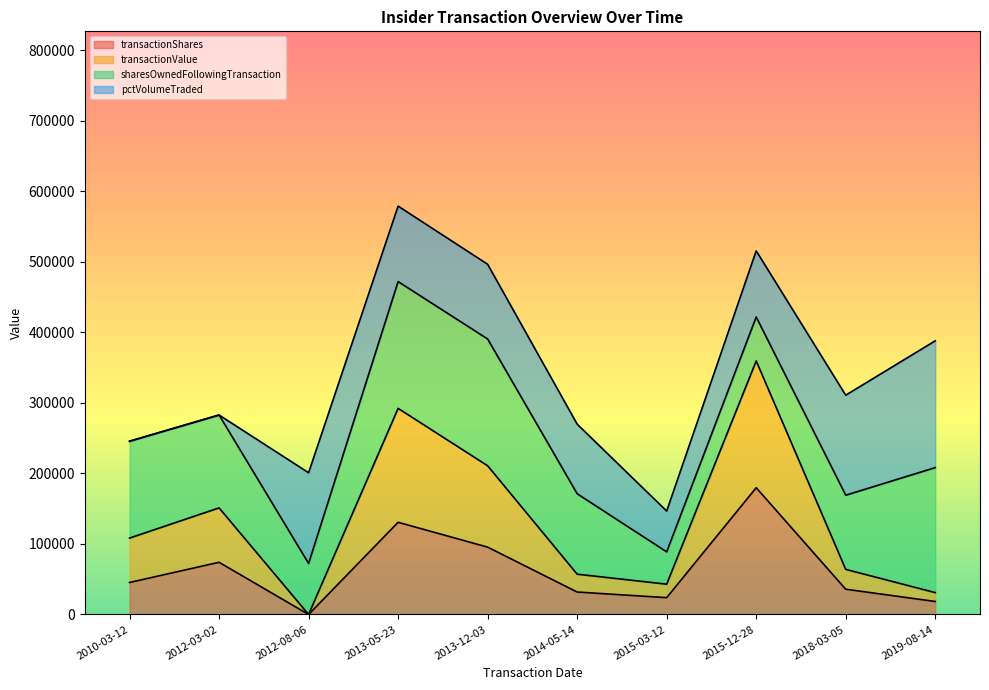

What is the total value across all series at 2012-03-02?

282934.3